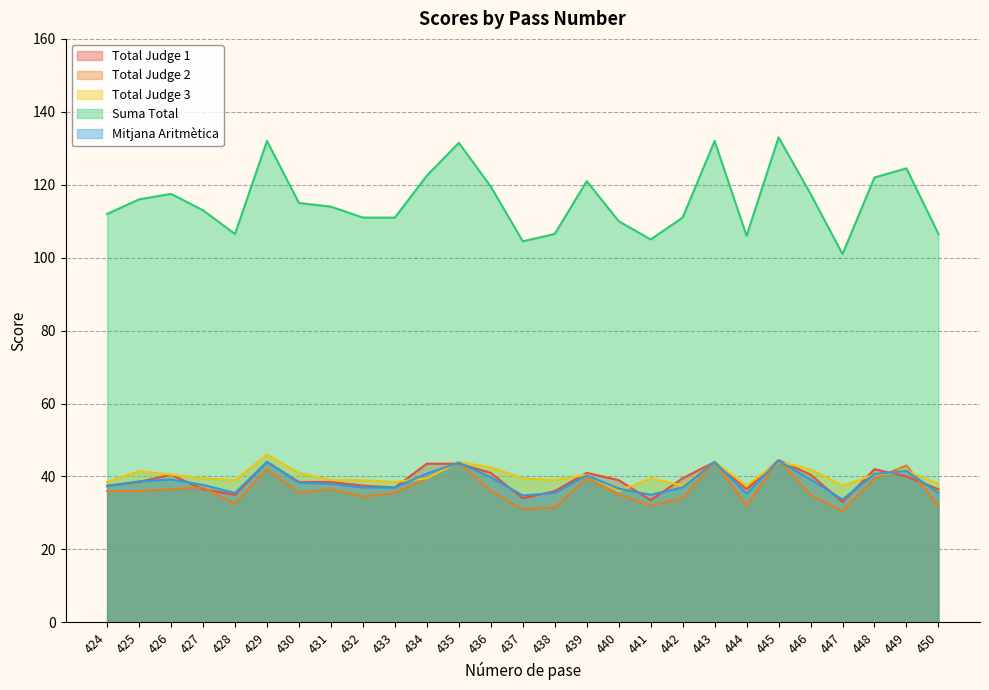

What is the value of the Total Judge 1 point at the 13th from the left?

41.0